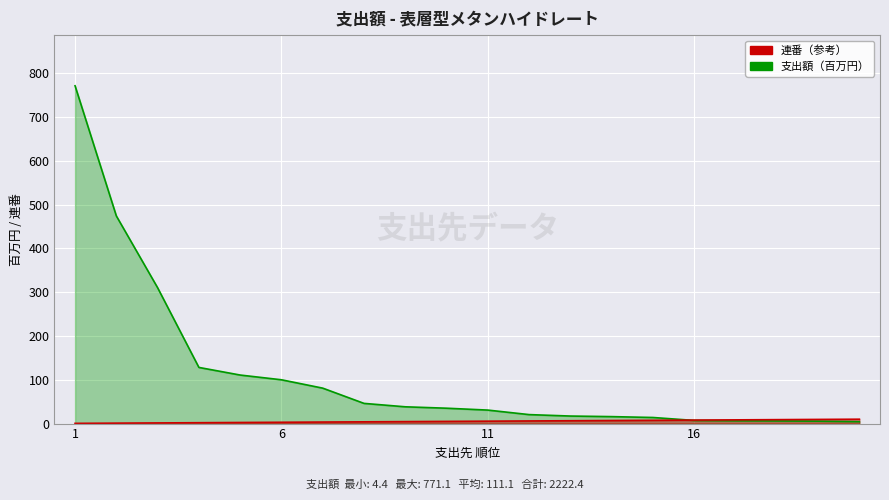

At which category is the sum across all series the highest?

1